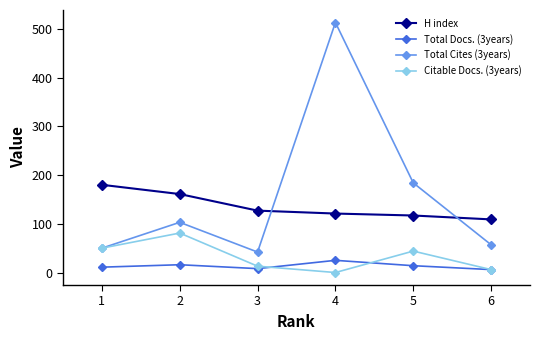

What is the value of the Total Docs. (3years) point at the 1st from the left?

11